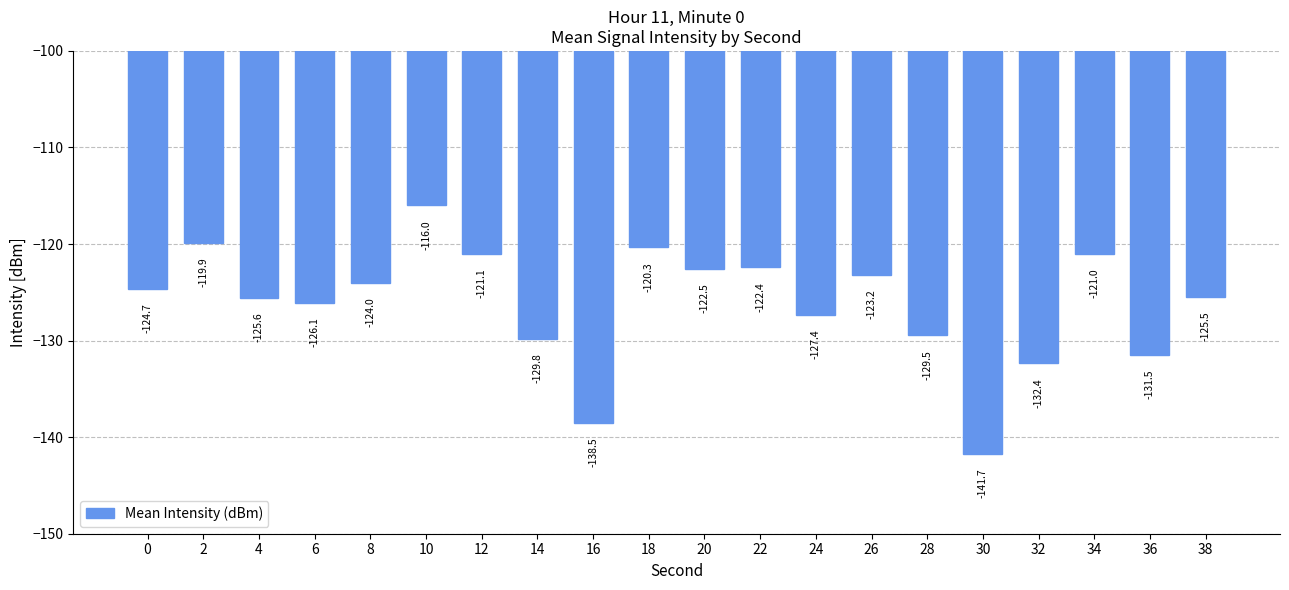

True or false: the data shows -175.0 at 8.

False